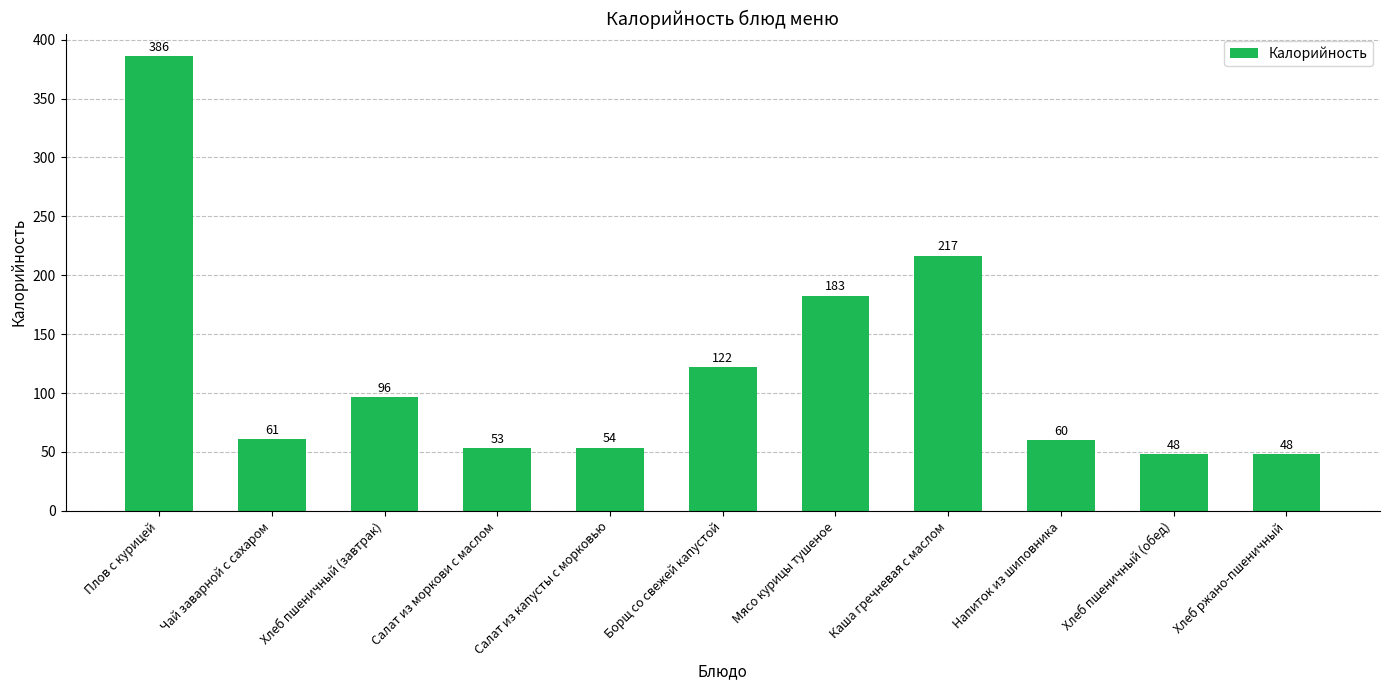

Approximately how many times larger is the value at Салат из моркови с маслом compared to Напиток из шиповника?

0.9